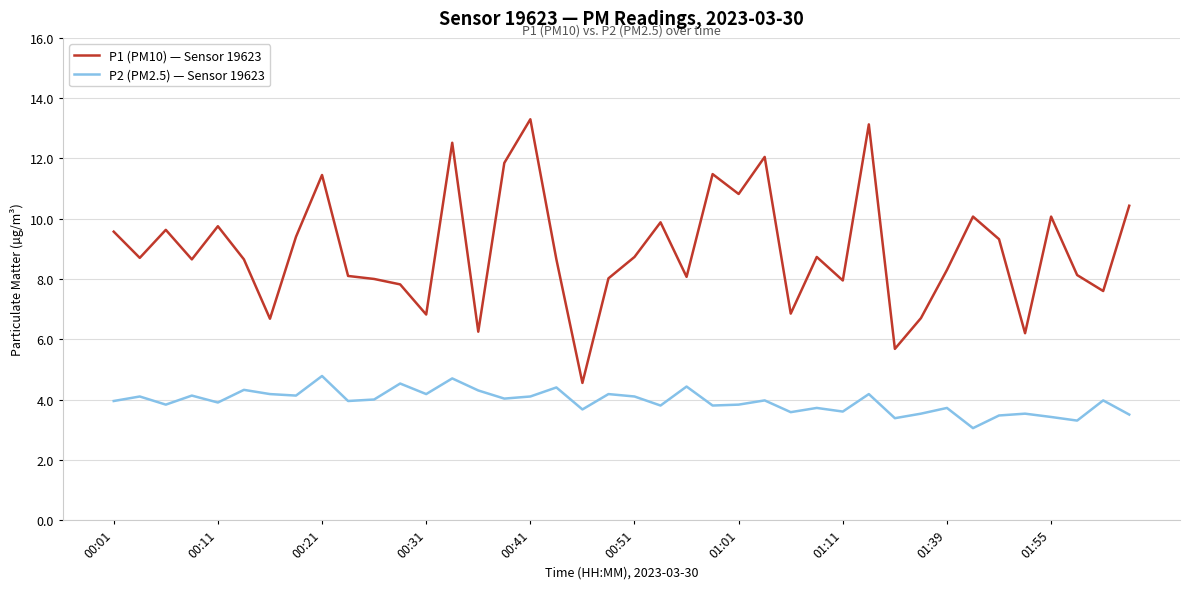

True or false: P2 (PM2.5) — Sensor 19623 and P1 (PM10) — Sensor 19623 cross at least once.

False